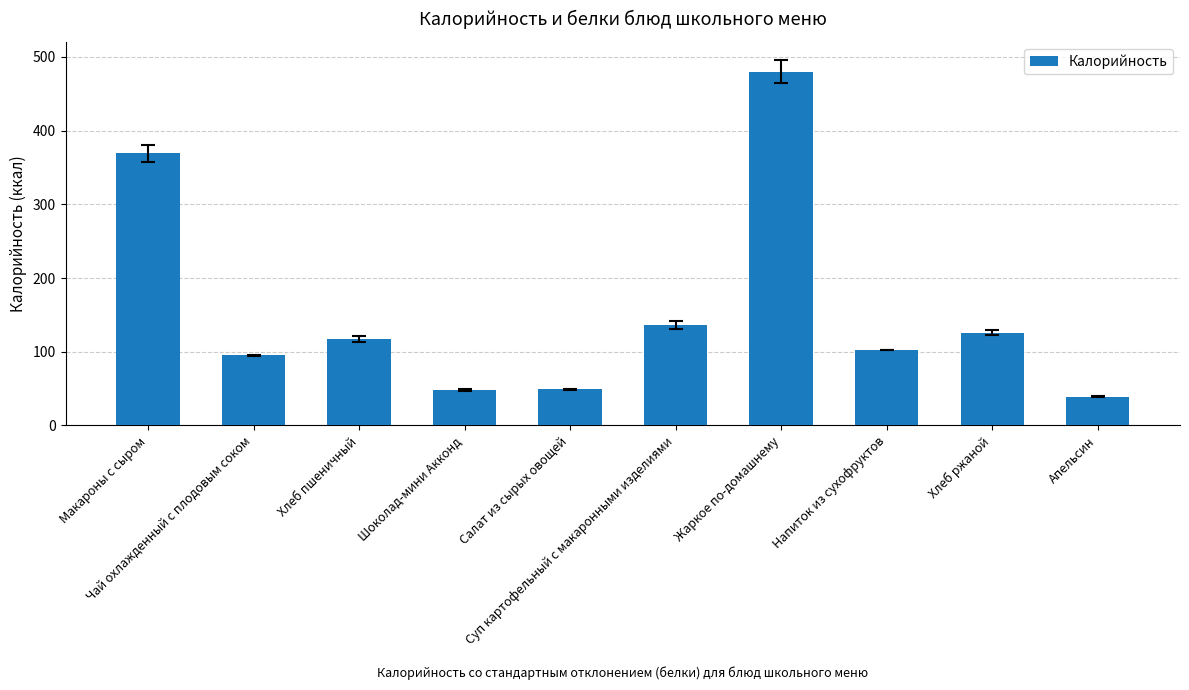

What is the label of the 7th bar from the right?

Шоколад-мини Акконд